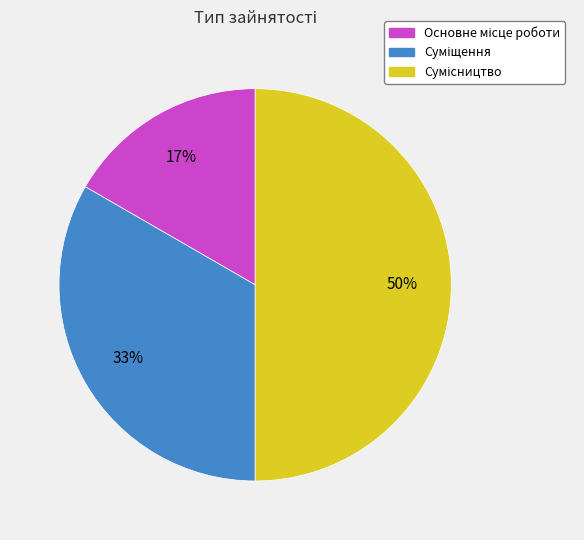

To the nearest percent, what is the difference between the largest and smallest slice percentages?

33%